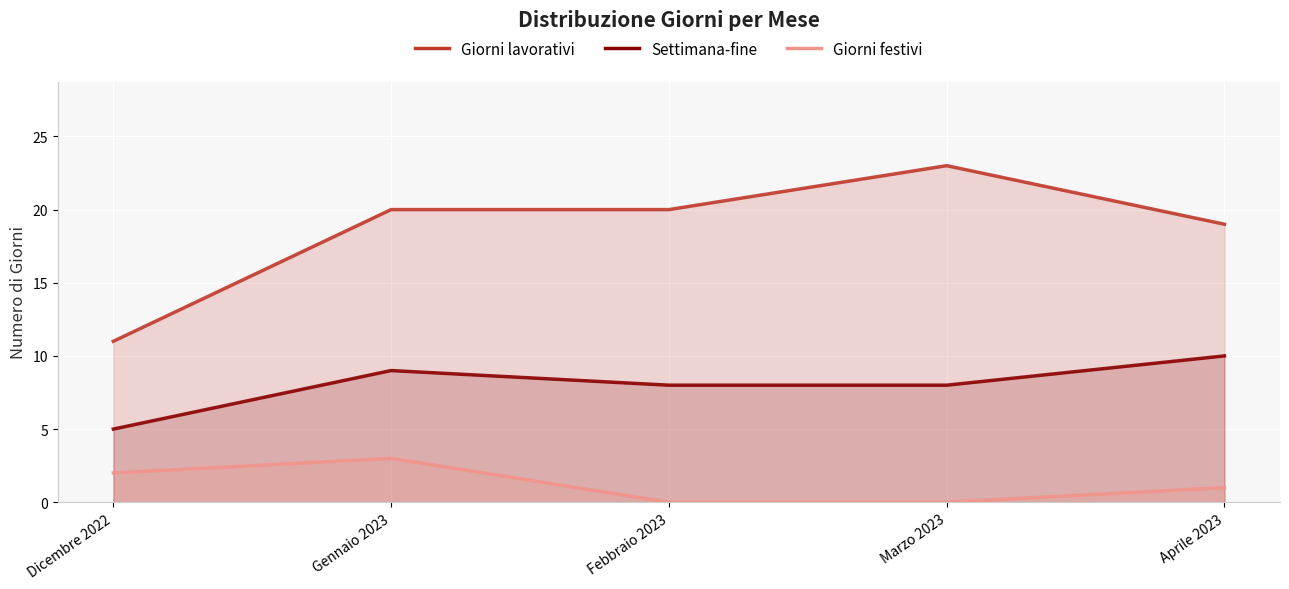

In Giorni festivi, how many points are higher than both neighbors (excluding endpoints)?

1